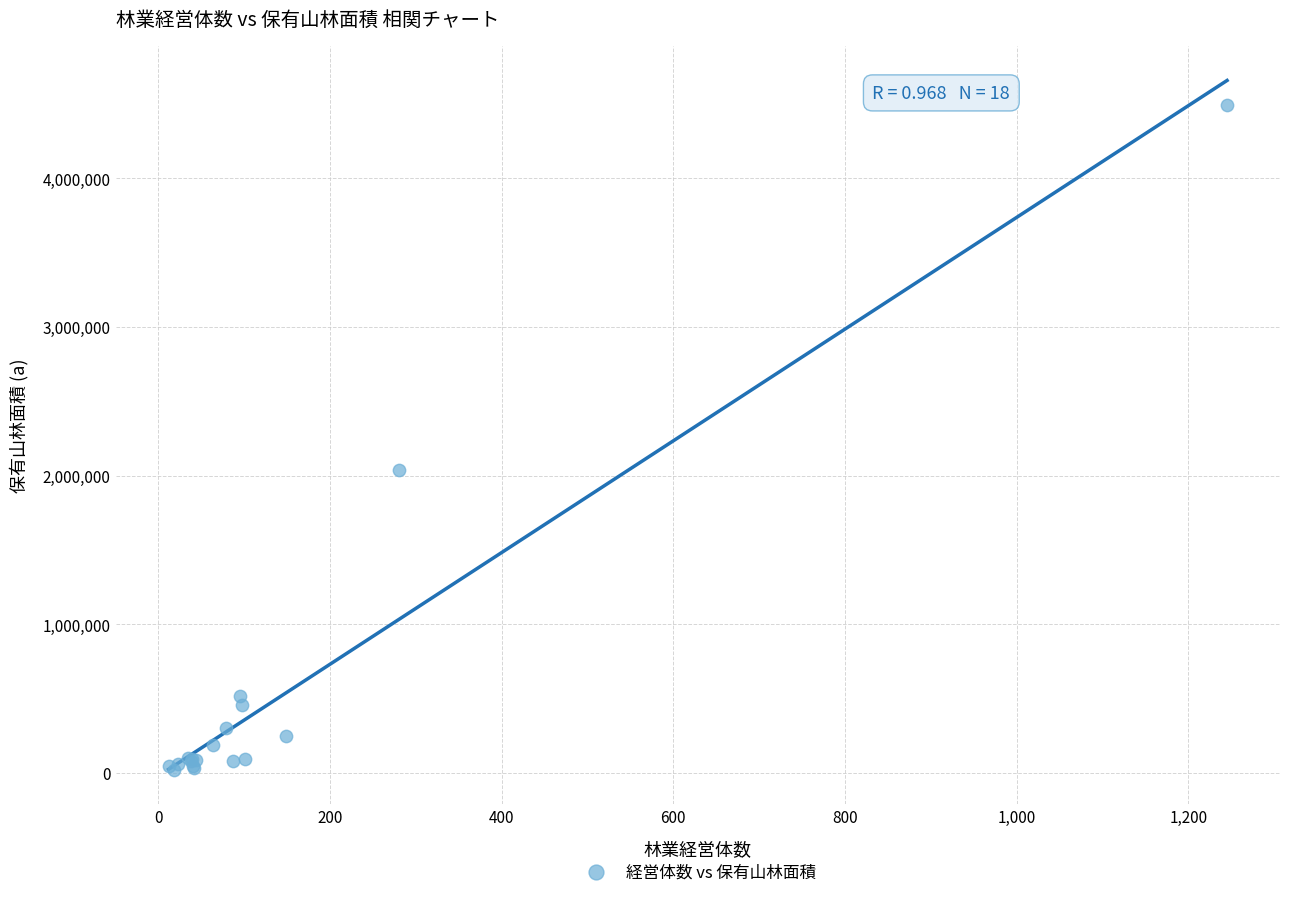

What Y value in the scatter plot is closest to 2256663?

2036257